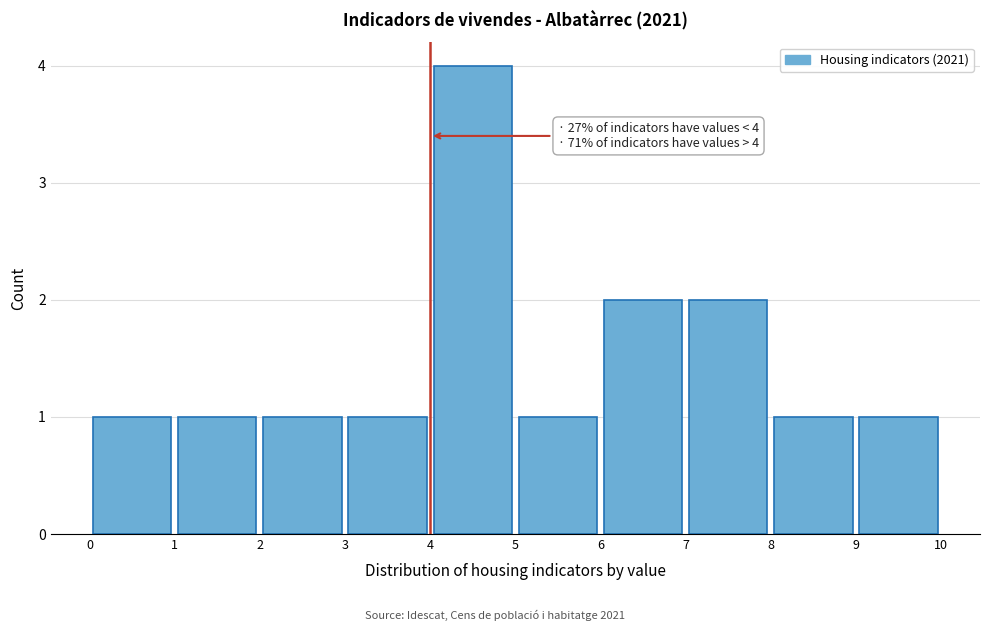

Which range on the x-axis has the tallest bar?

4 to 5